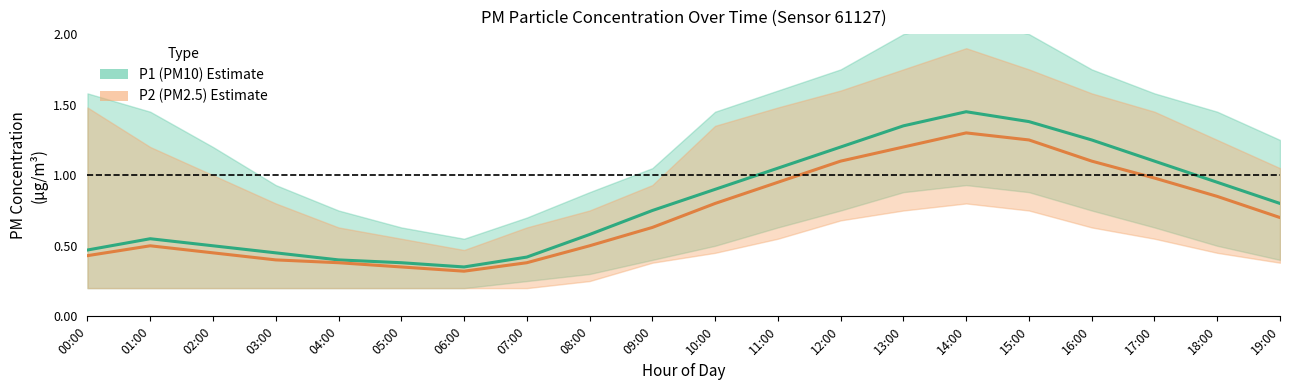

In P2 mid, how many points are higher than both neighbors (excluding endpoints)?

2